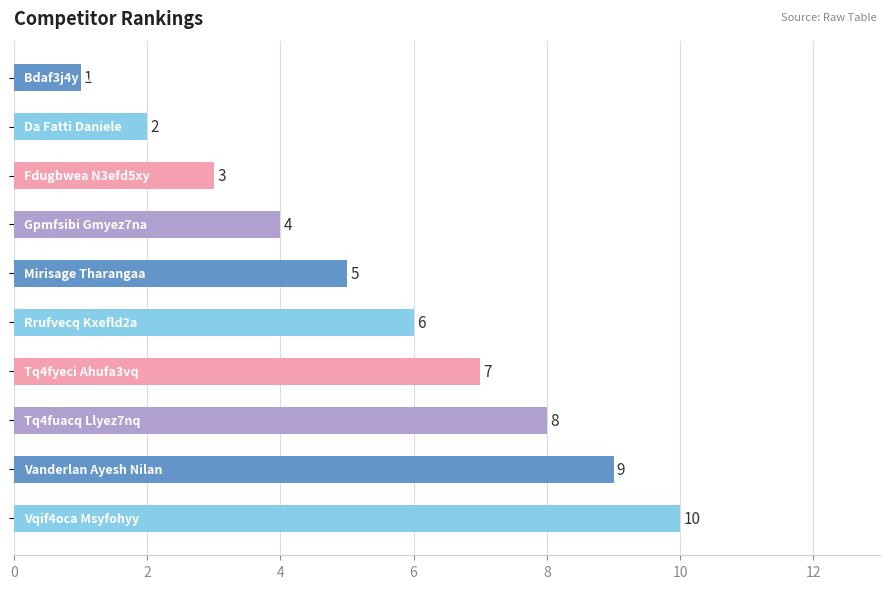

What is the difference between the maximum and second lowest values?

8